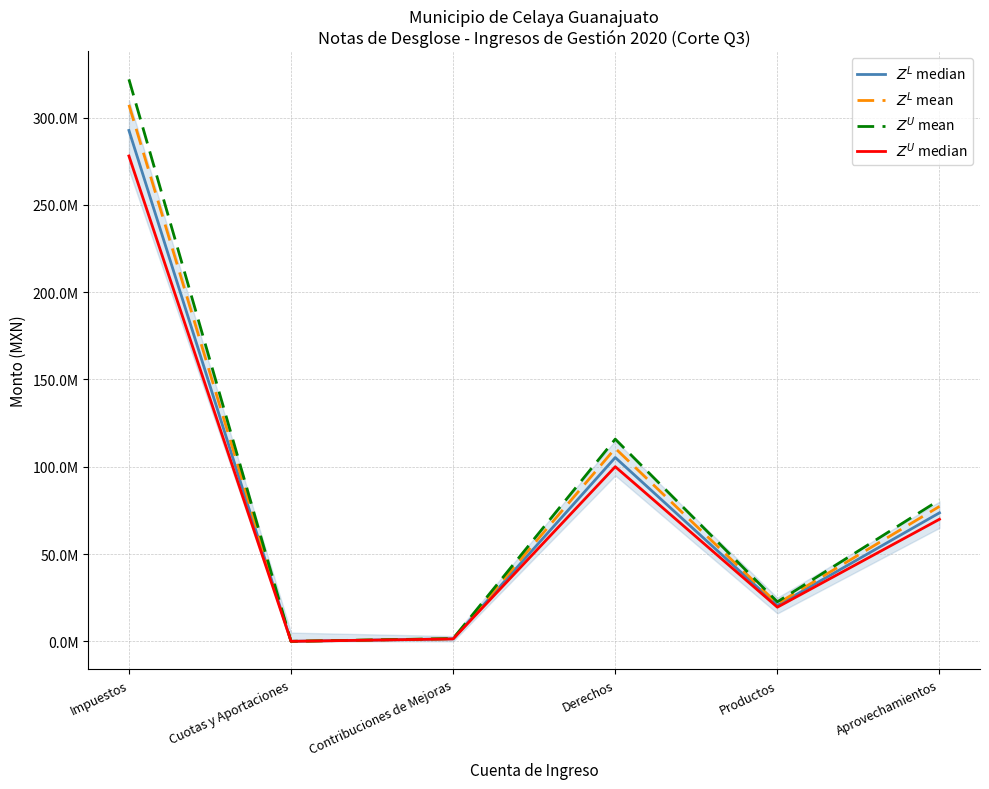

True or false: $Z^U$ median and $Z^U$ mean intersect in this chart.

False